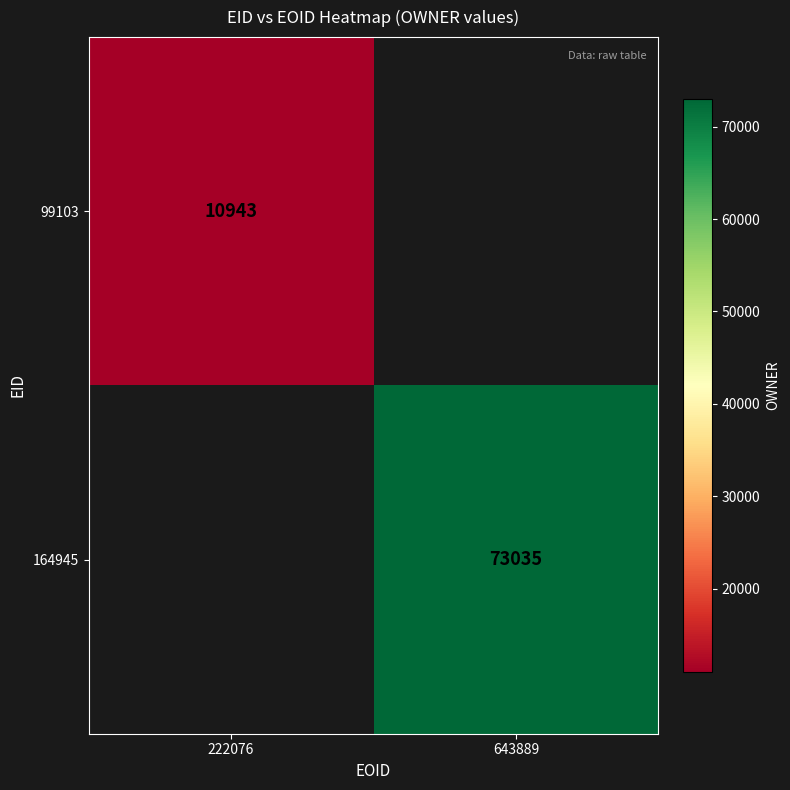

The 164945 series shows 20409.8 at 643889. True or false?

False